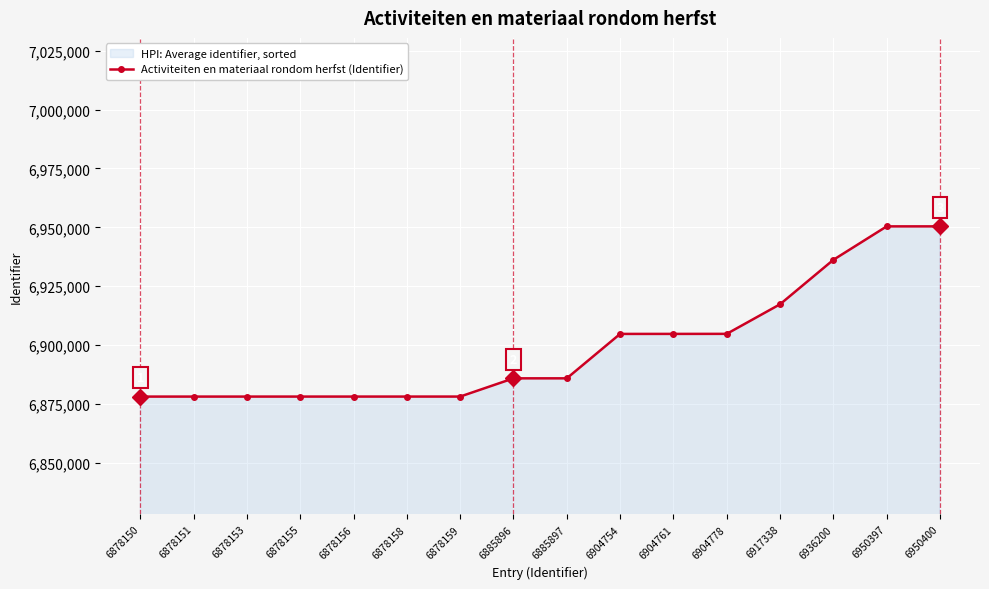

Which has a higher value, 6950400 or 6878150?

6950400